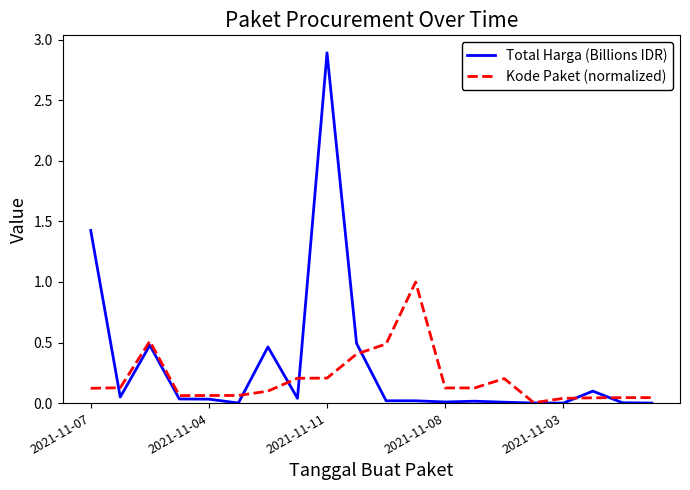

What is the maximum value for Total Harga (Billions IDR)?

2.9